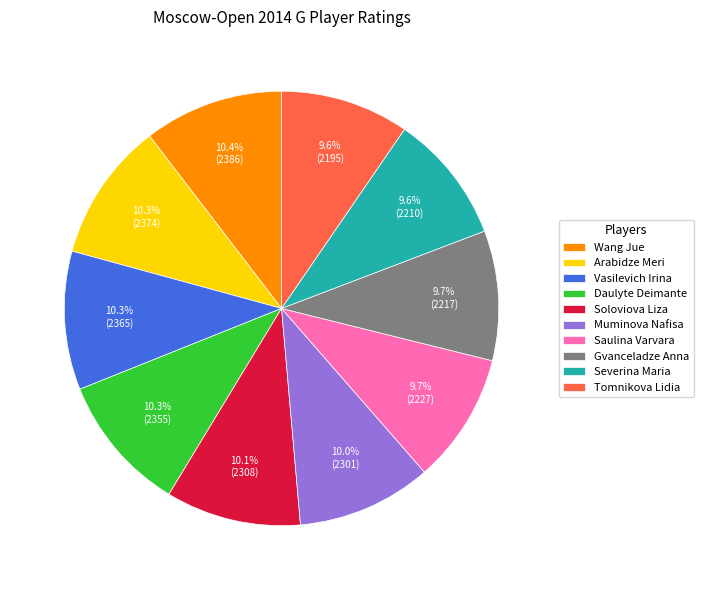

To the nearest percent, what is the combined percentage of Severina Maria and Soloviova Liza?

20%